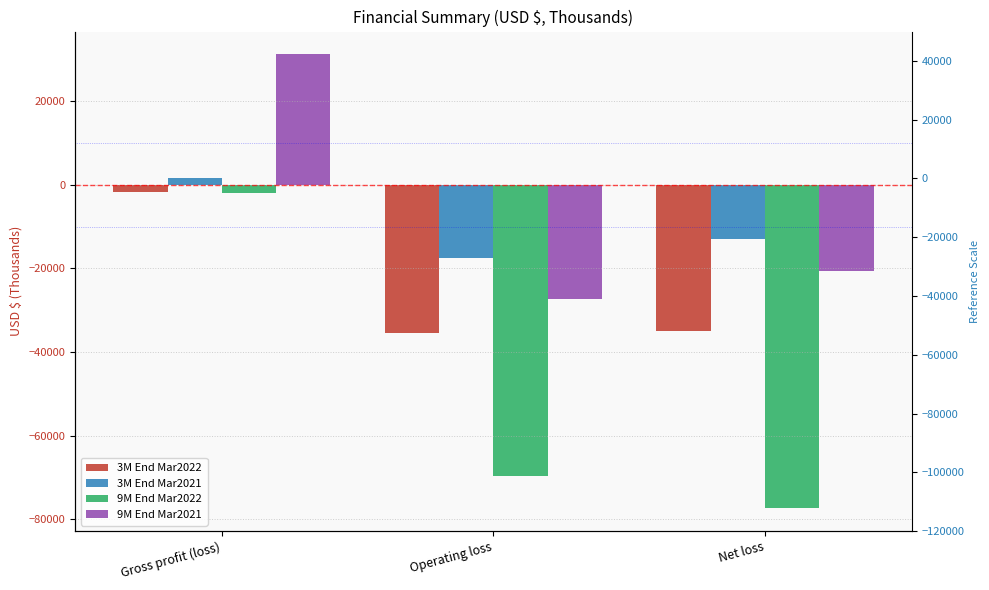

List the series in order of their peak value, highest first.

9M End Mar2021, 3M End Mar2021, 3M End Mar2022, 9M End Mar2022